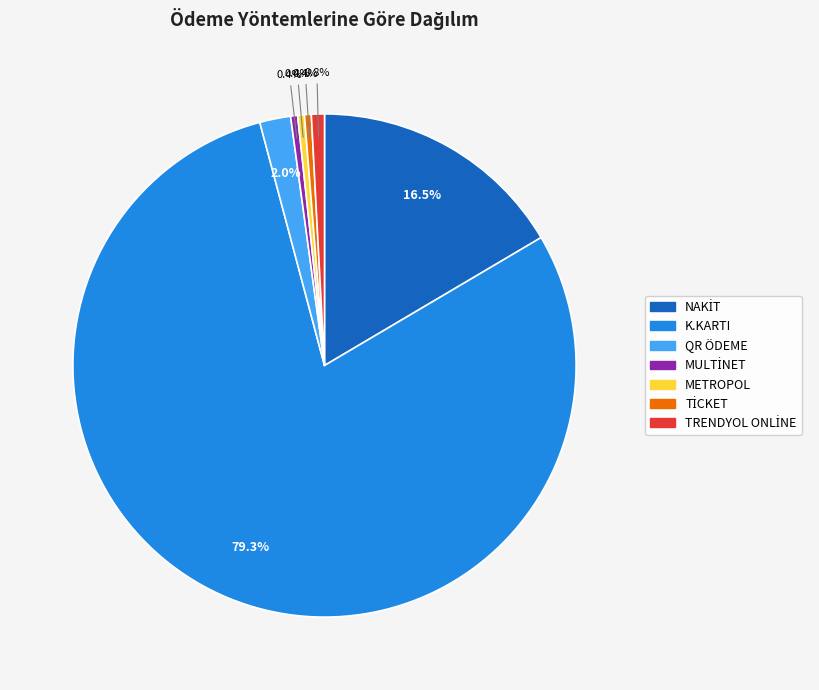

What percentage is NOT represented by QR ÖDEME?

98.0%